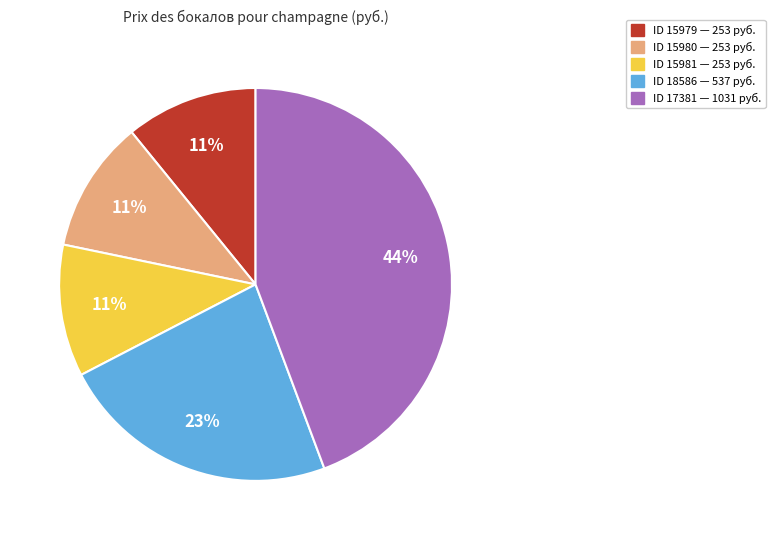

To the nearest percent, what is the difference between the largest and smallest slice percentages?

33%